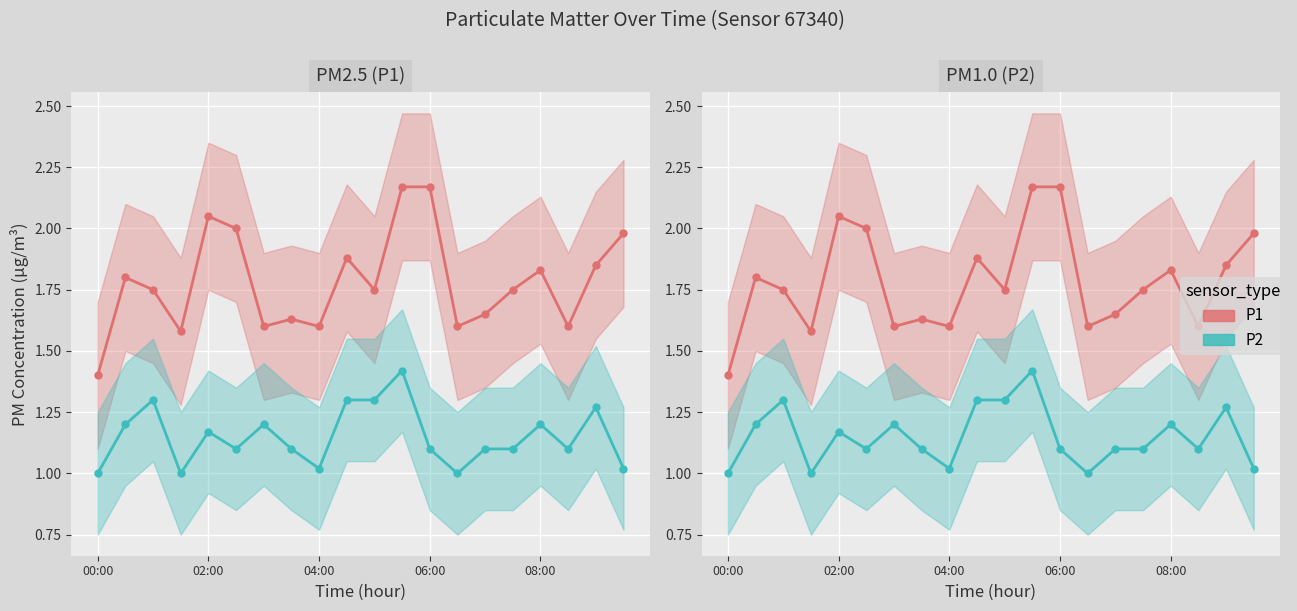

True or false: P1 and P2 intersect in this chart.

False